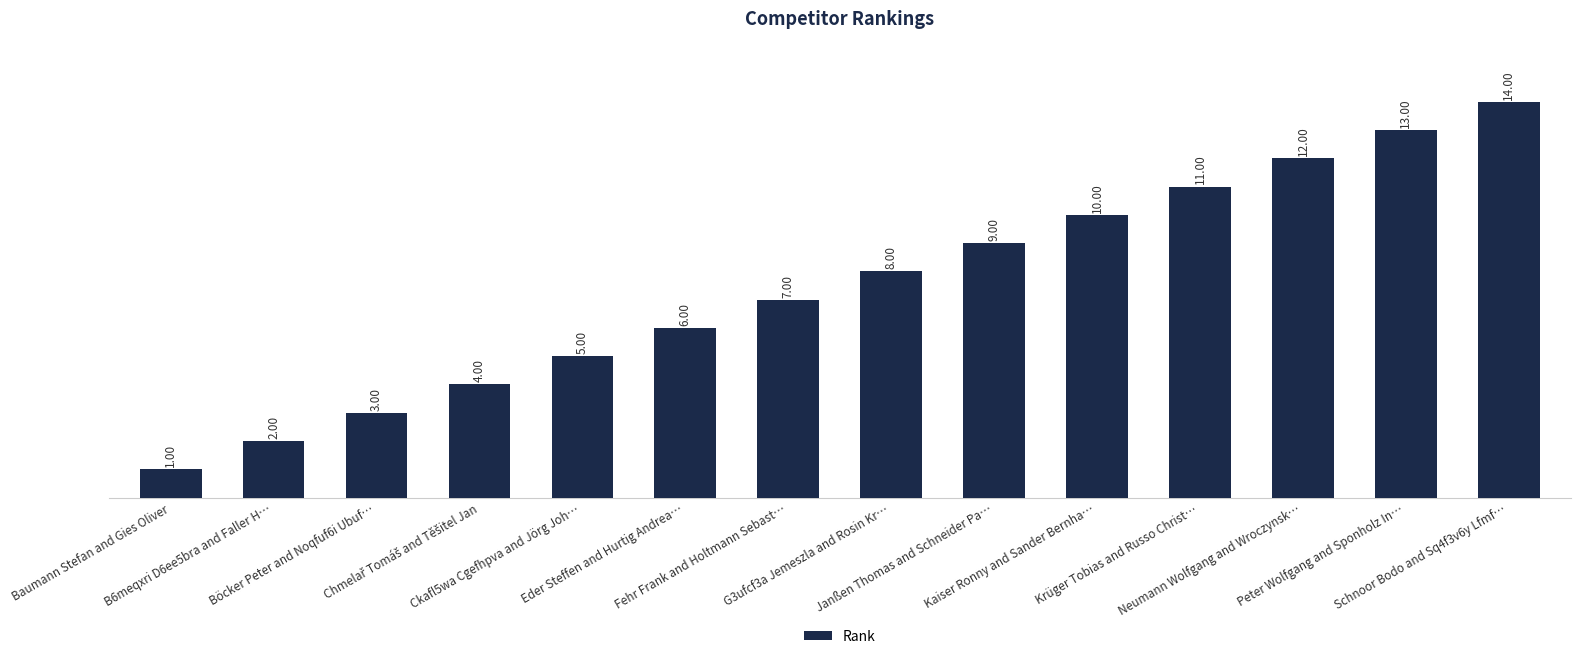

What is the difference between the values at Schnoor Bodo and Sq4f3v6y Lfmf… and Krüger Tobias and Russo Christ…?

3